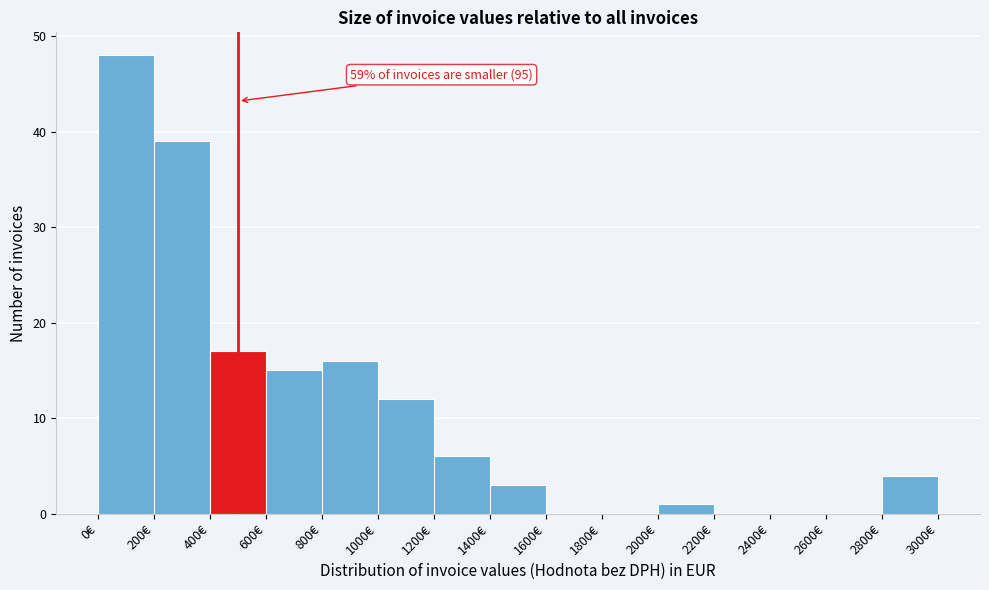

Over which range of the x-axis is the bar tallest?

0 to 200